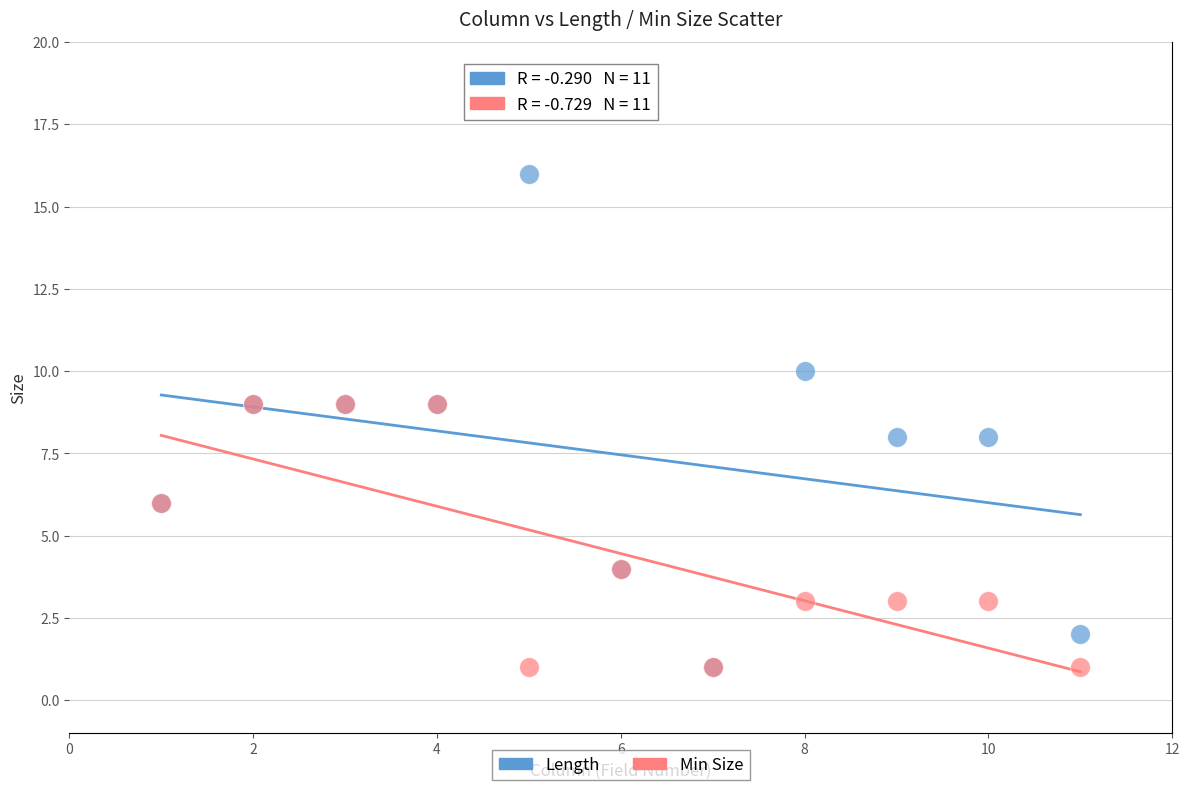

Which series has the widest spread of Y values?

Length